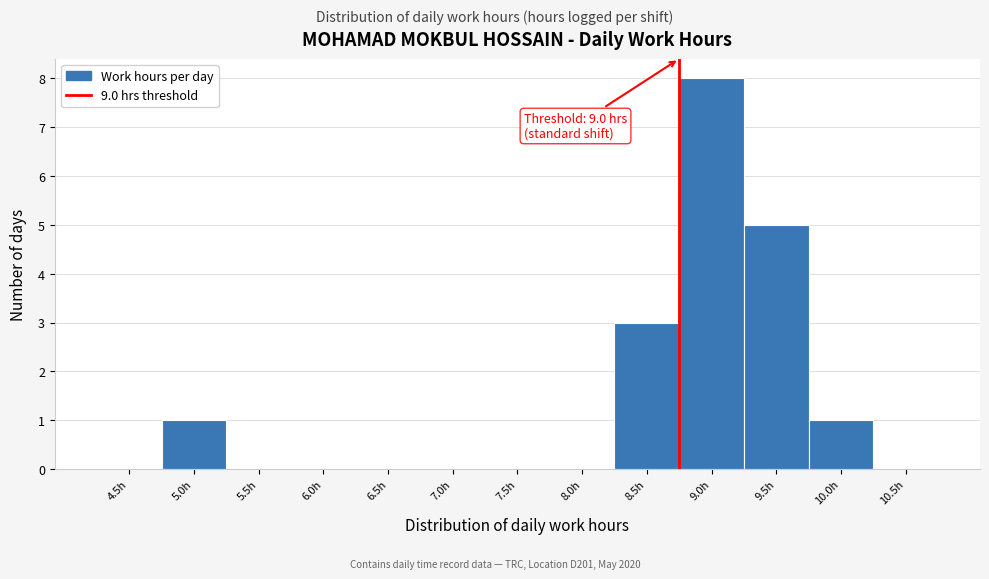

Reading right to left, what are all the values shown in this chart?

10.5h=0	10.0h=1	9.5h=5	9.0h=8	8.5h=3	8.0h=0	7.5h=0	7.0h=0	6.5h=0	6.0h=0	5.5h=0	5.0h=1	4.5h=0